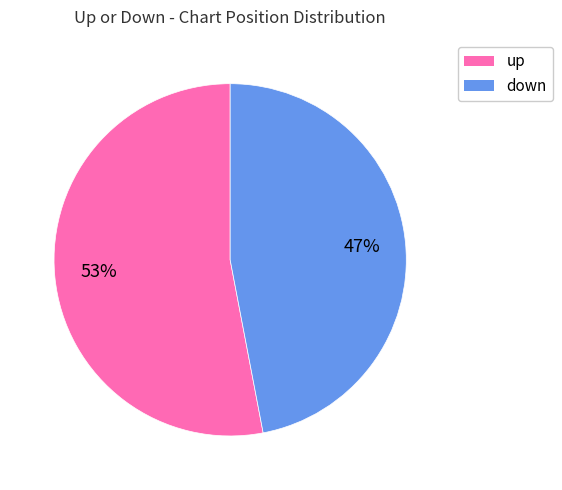

Approximately how many times larger is the value at down compared to up?

0.9